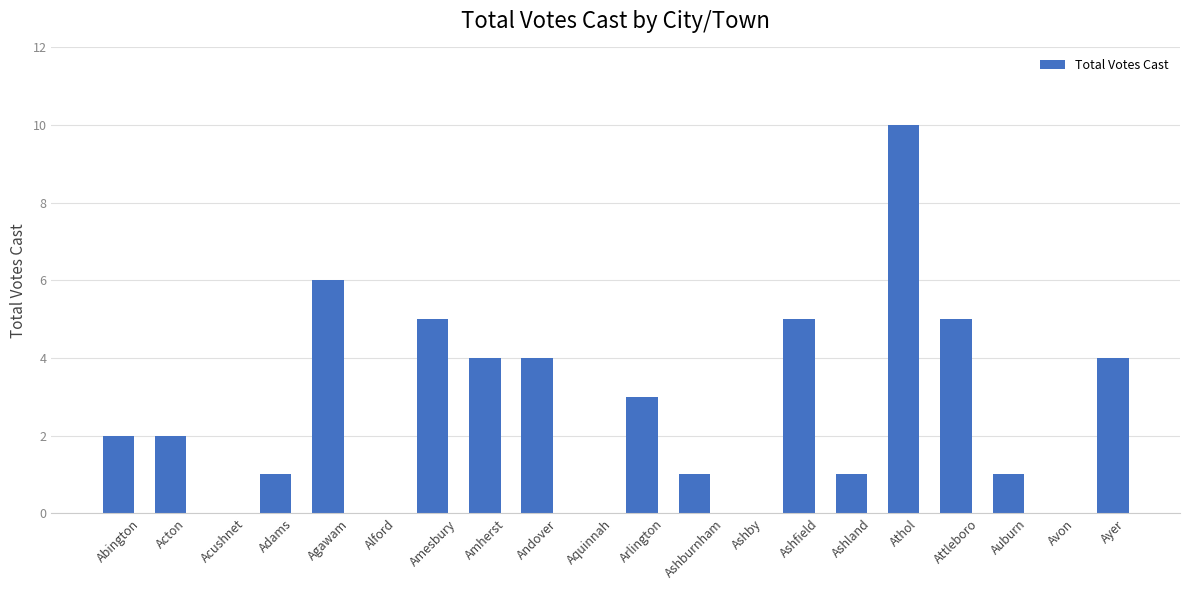

Which category has the highest value across all series?

Athol